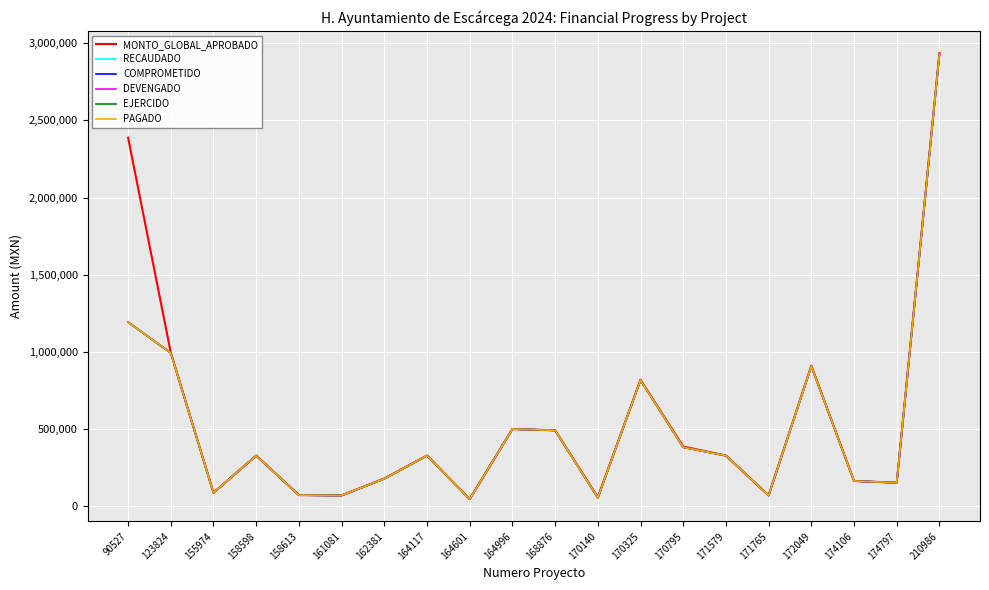

How many lines are shown in the chart?

6